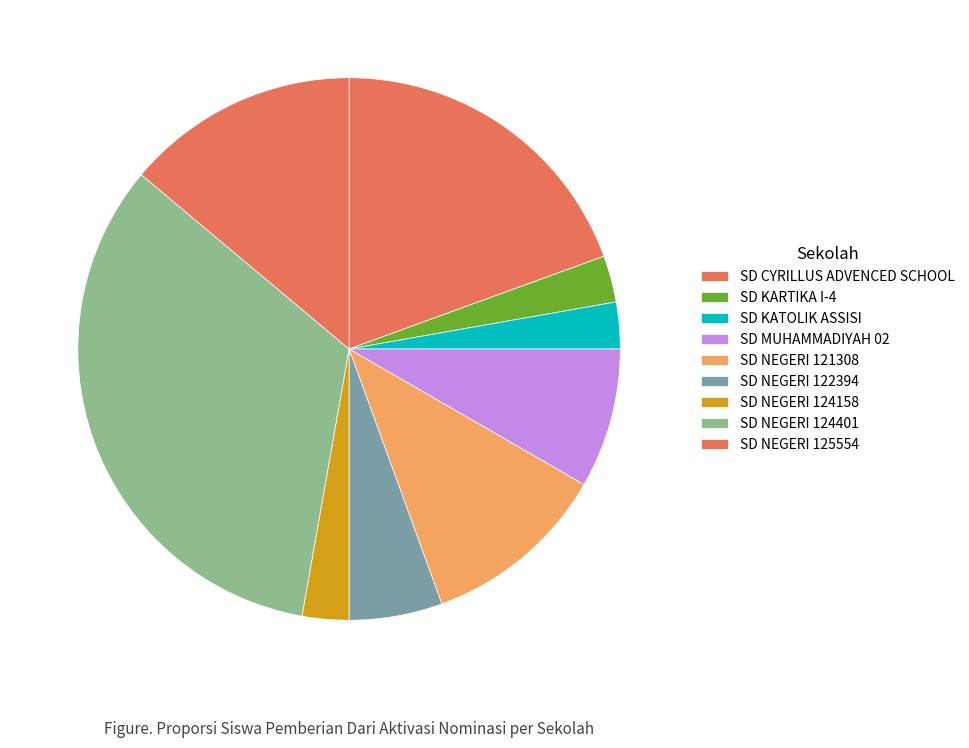

Is it true that SD NEGERI 124401 is 33% of the pie?

True